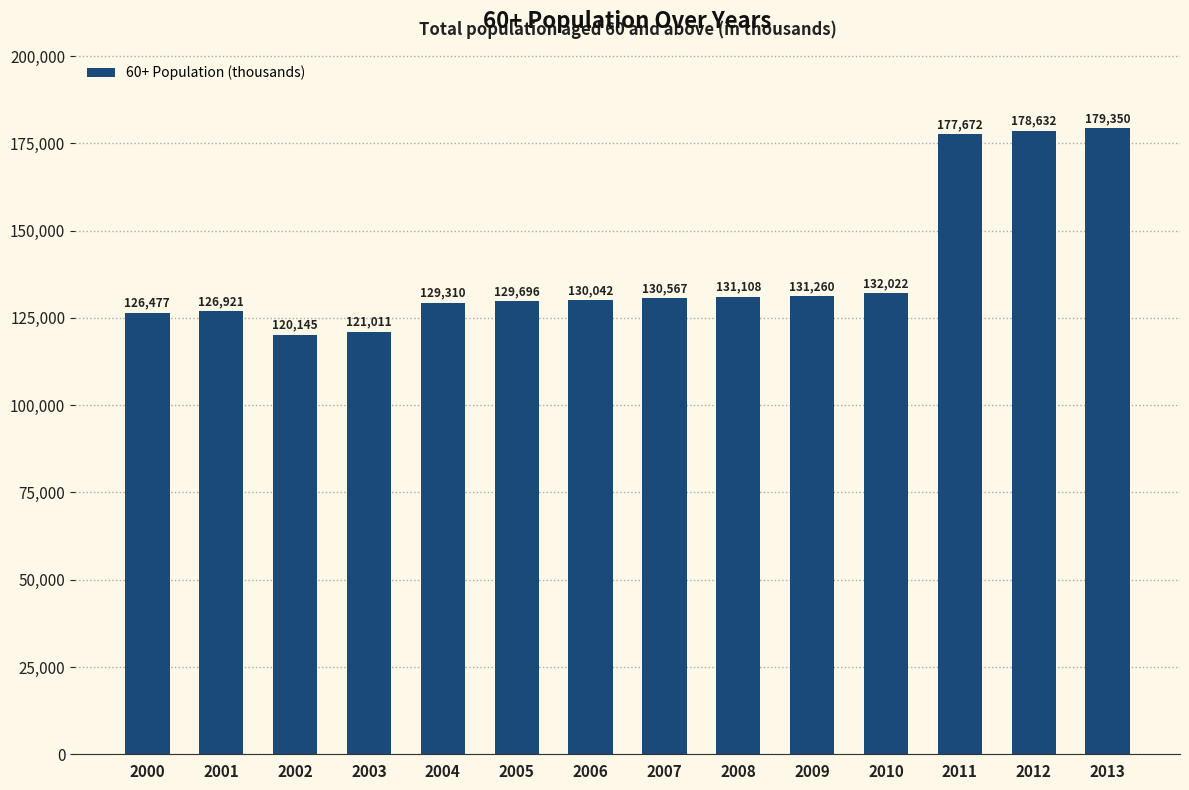

True or false: the data shows 88351.8 at 2006.

False